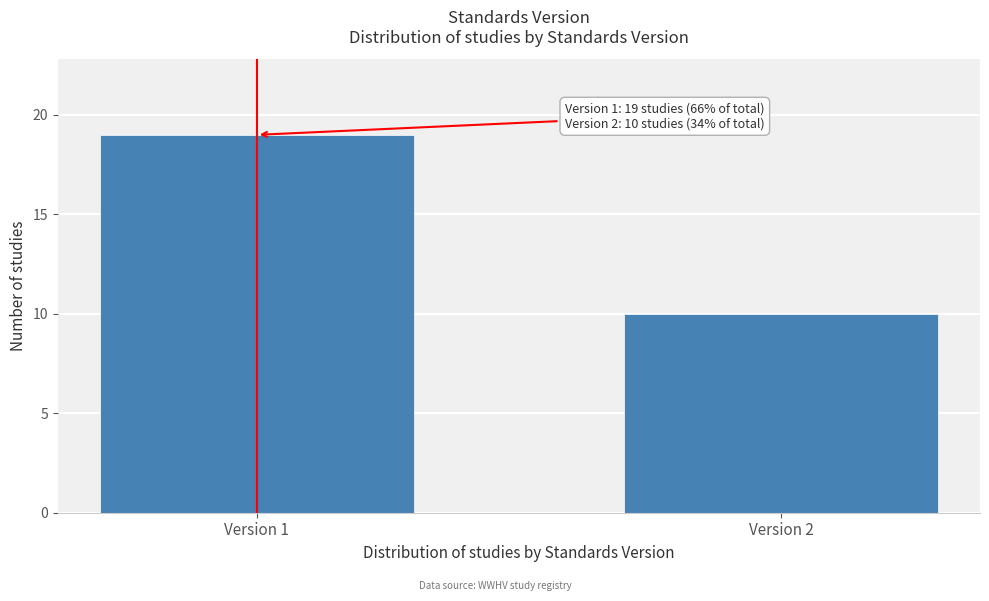

Reading left to right, extract all data points from this chart.

Version 1=19	Version 2=10